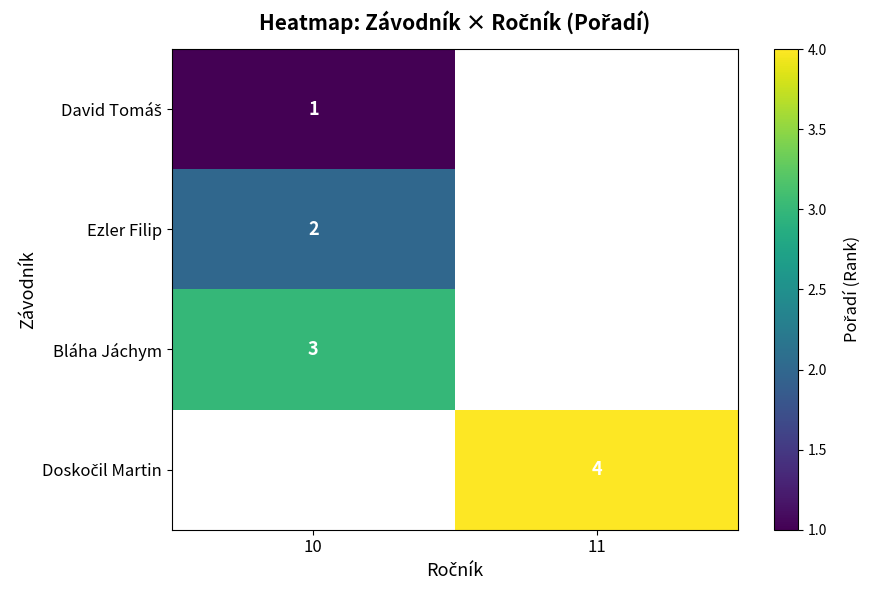

Which has a higher value, 10 or 11?

11